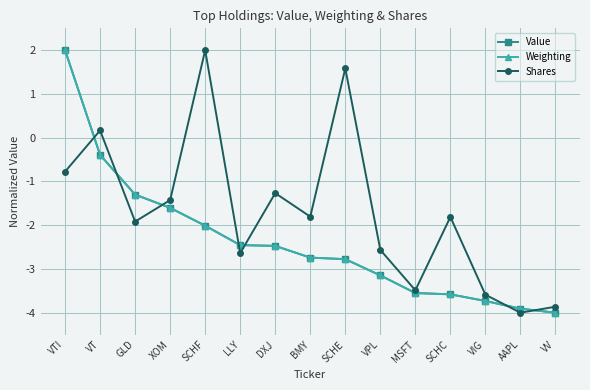

Where does the Value series first go above -2?

VTI